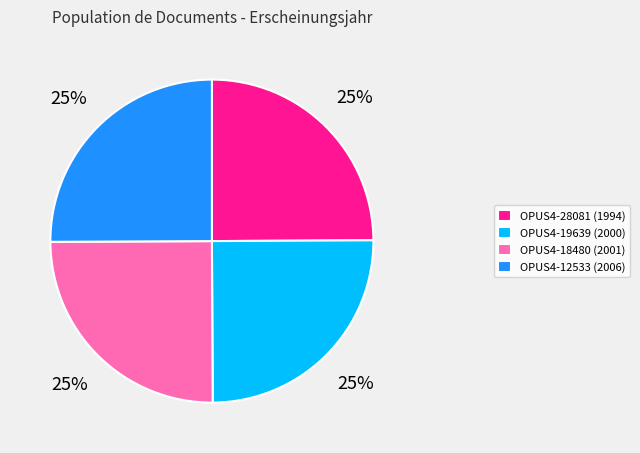

True or false: OPUS4-12533 accounts for 25% of the total.

True